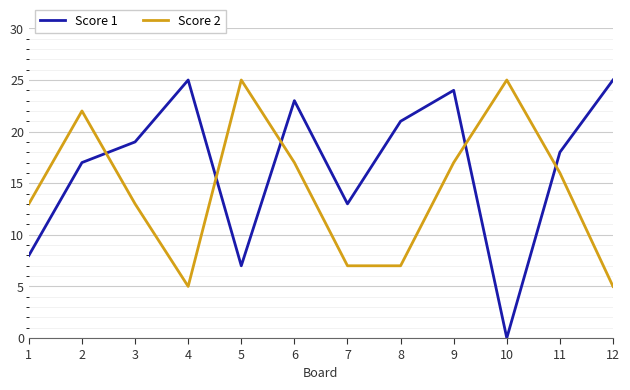

At which category does Score 1 reach its first local peak?

4